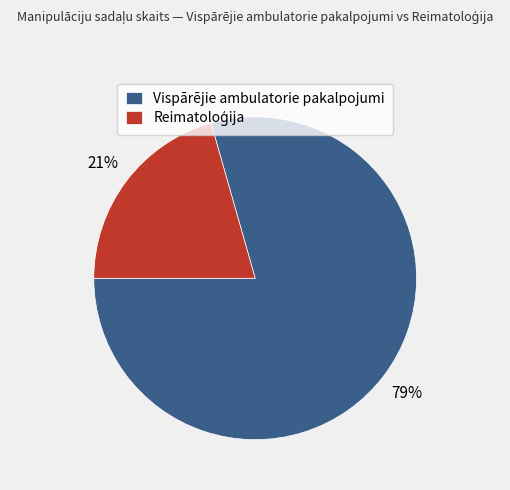

Which slice is the largest?

Vispārējie ambulatorie pakalpojumi